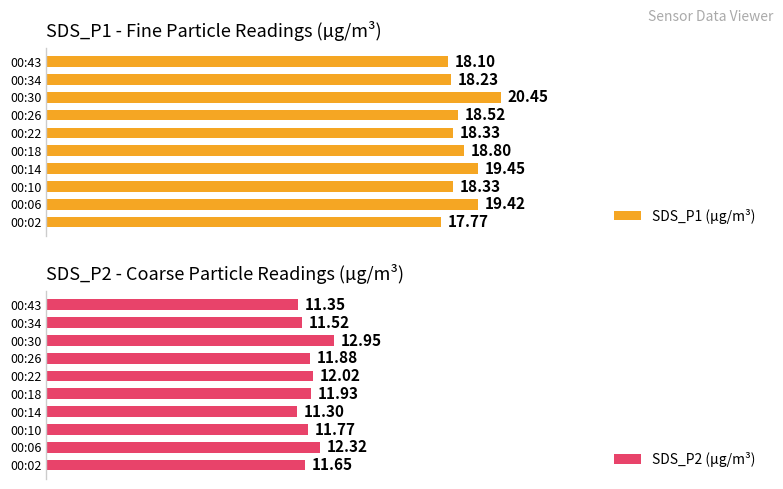

Which series has the largest total across all categories?

SDS_P1 (µg/m³)